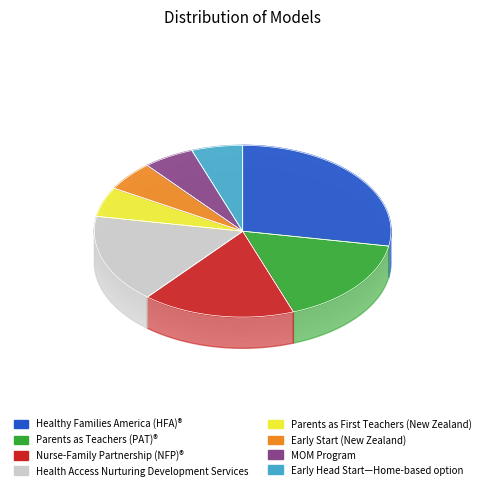

Is it true that Early Head Start—Home-based option is 6% of the pie?

True